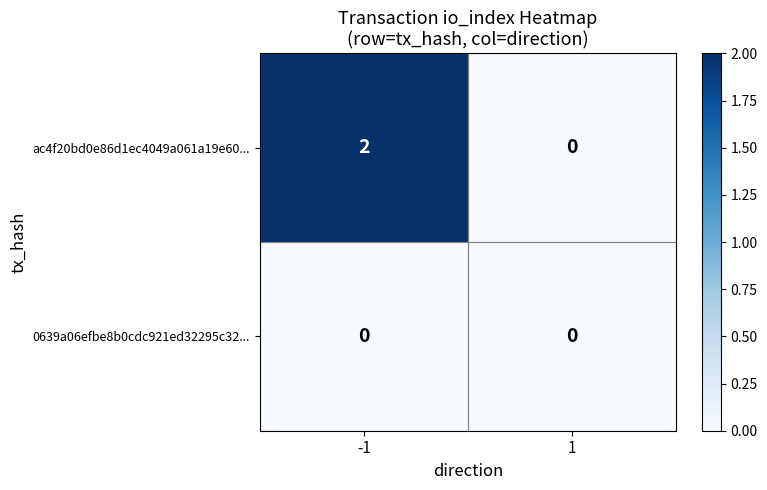

Which series has the widest spread of values?

ac4f20bd0e86d1ec4049a061a19e60...